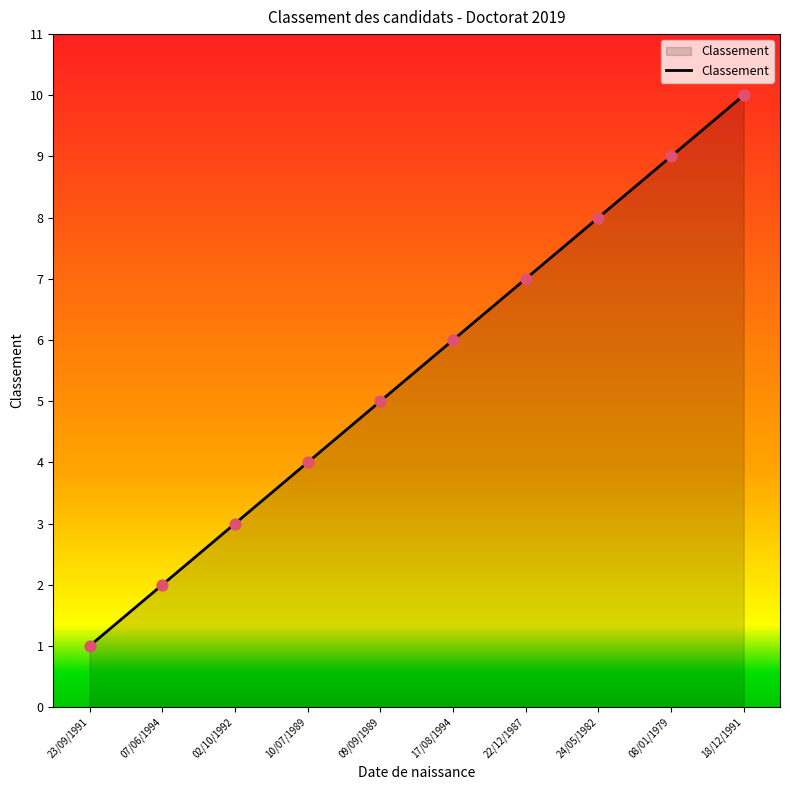

What is the change in value from 09/09/1989 to 18/12/1991?

+5